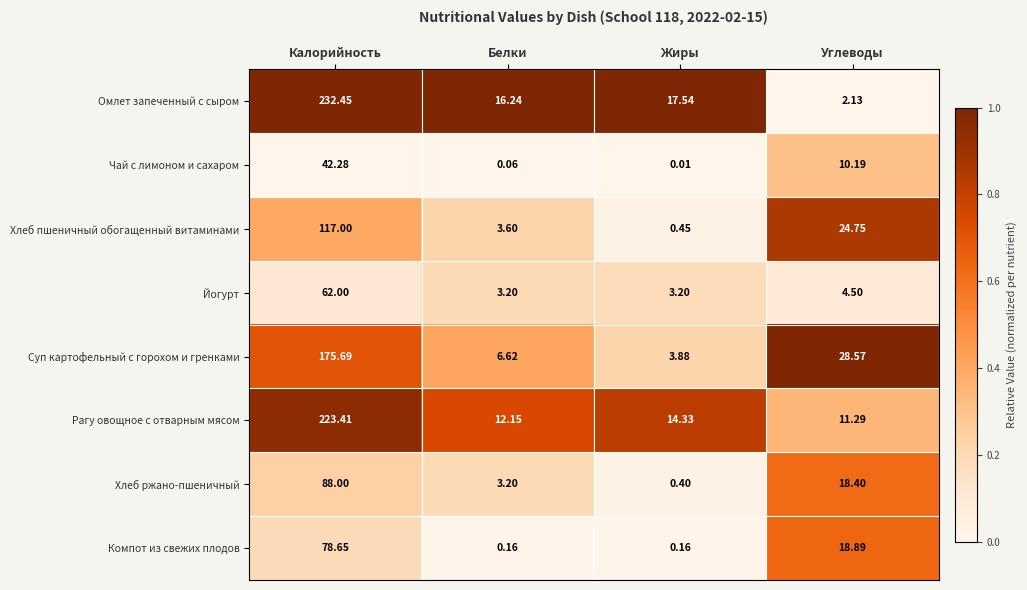

At which category is the sum across all series the highest?

Калорийность